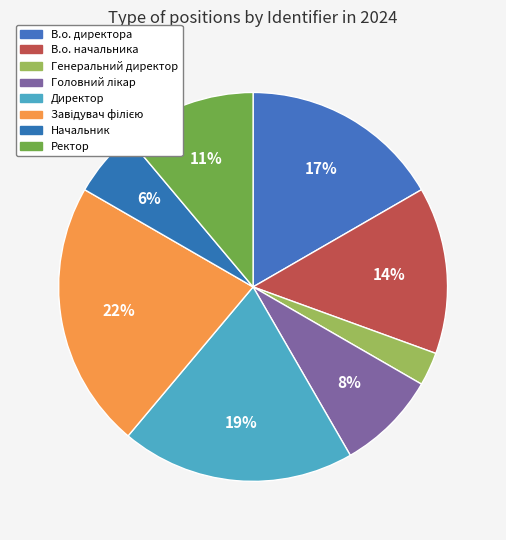

Is there any slice that represents more than half of the pie?

No